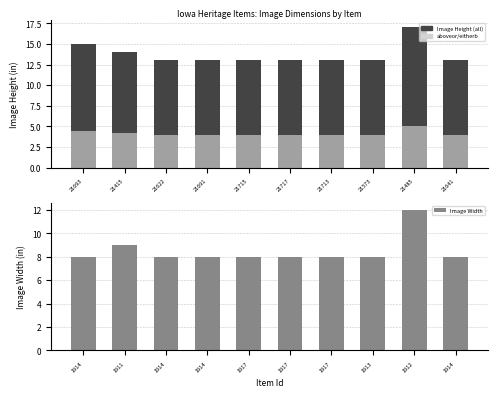

At 21717, list the series in order from smallest to largest.

aboveor/eitherb, Image Width, Image Height